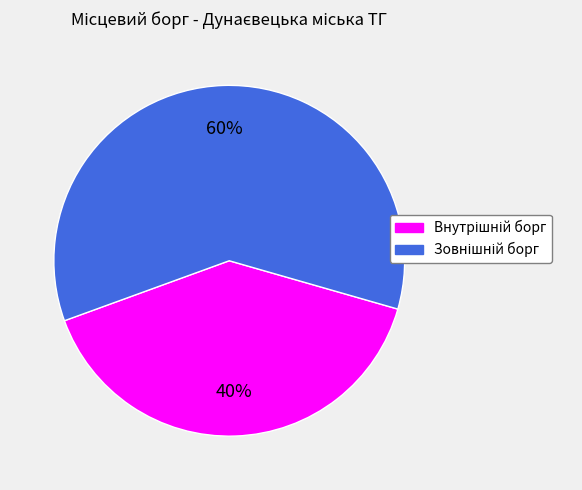

Is there a majority slice in this chart?

Yes